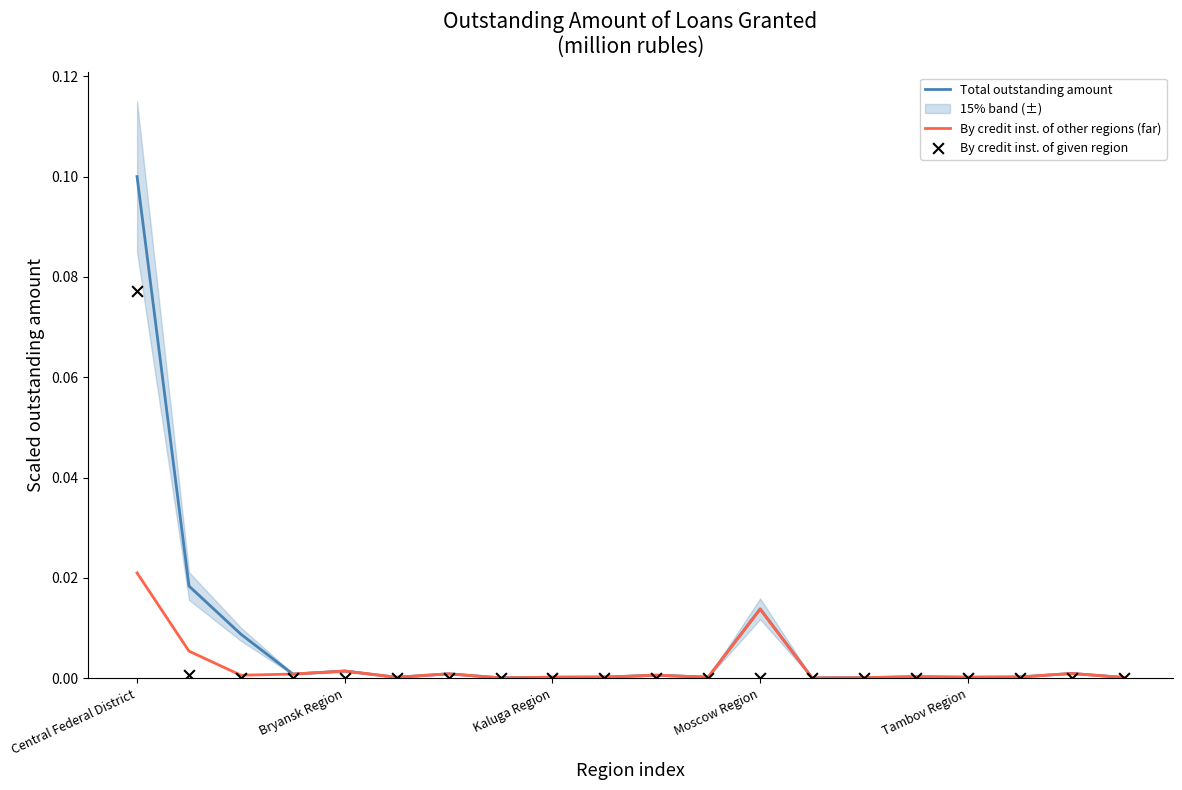

Which category has the highest value in the Total outstanding amount series?

Central Federal District